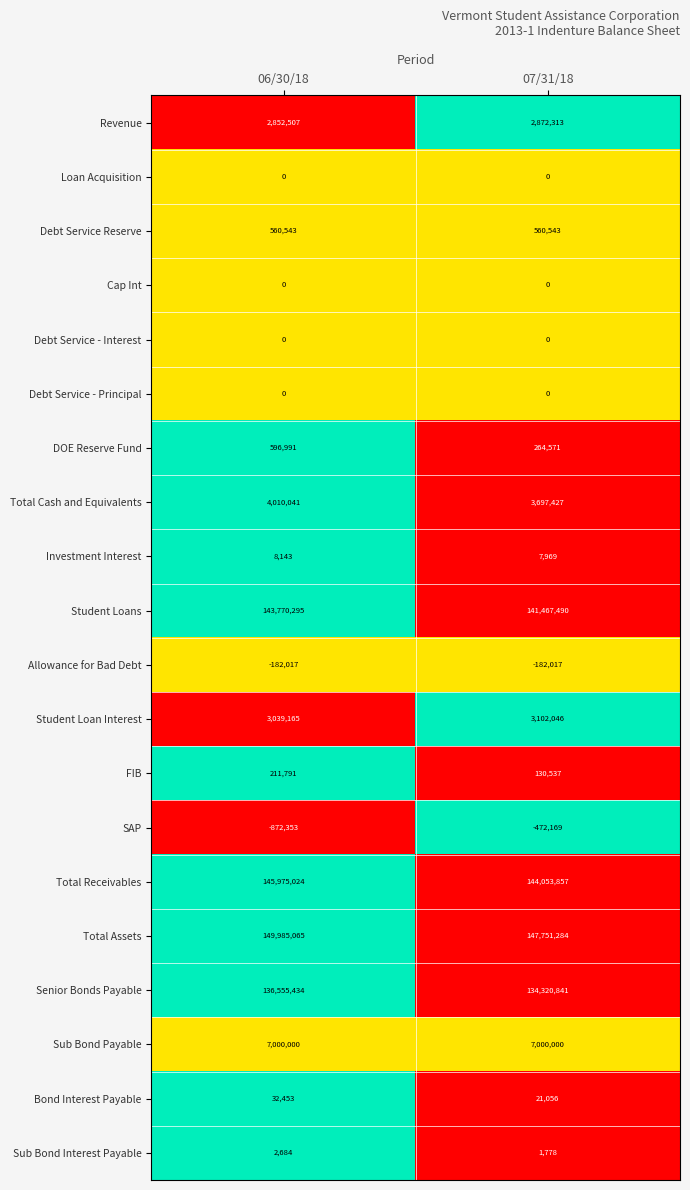

At which label does FIB reach its minimum?

07/31/18